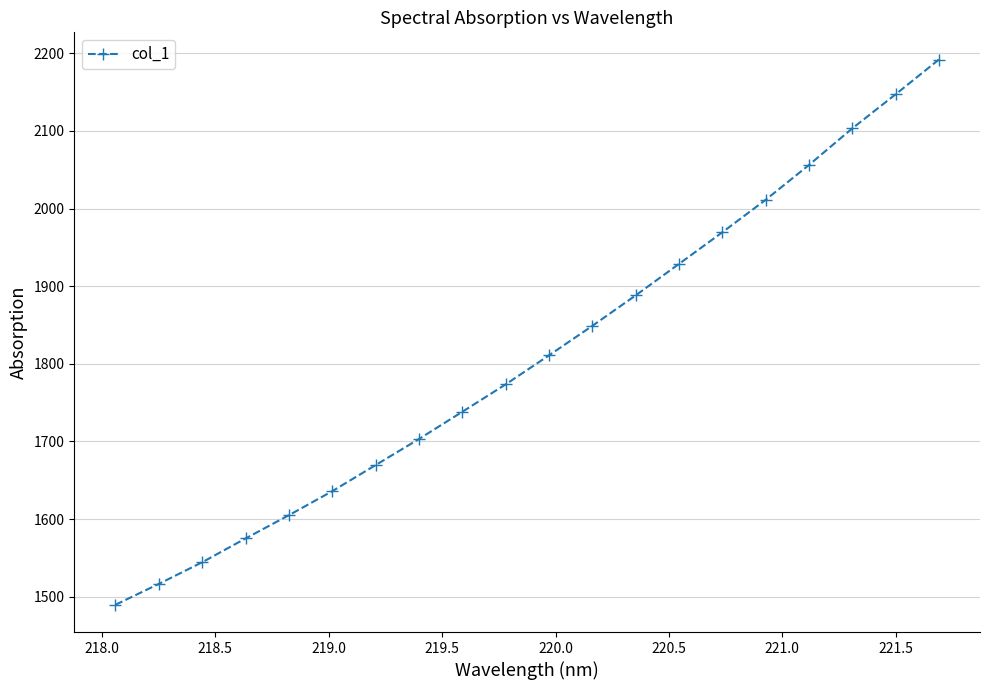

What is the greatest value displayed?

2191.9